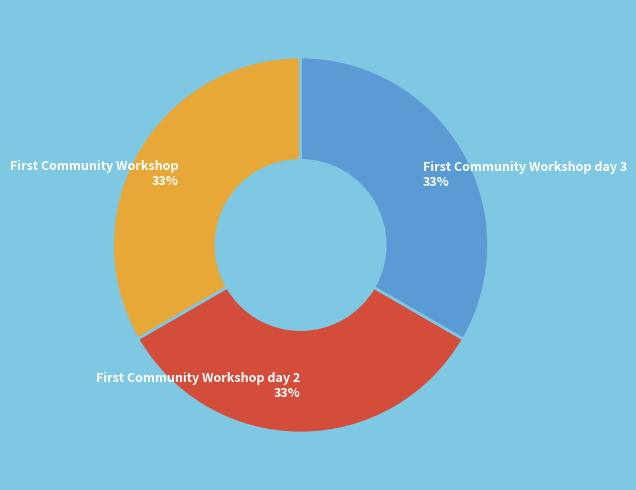

Is there a majority slice in this chart?

No